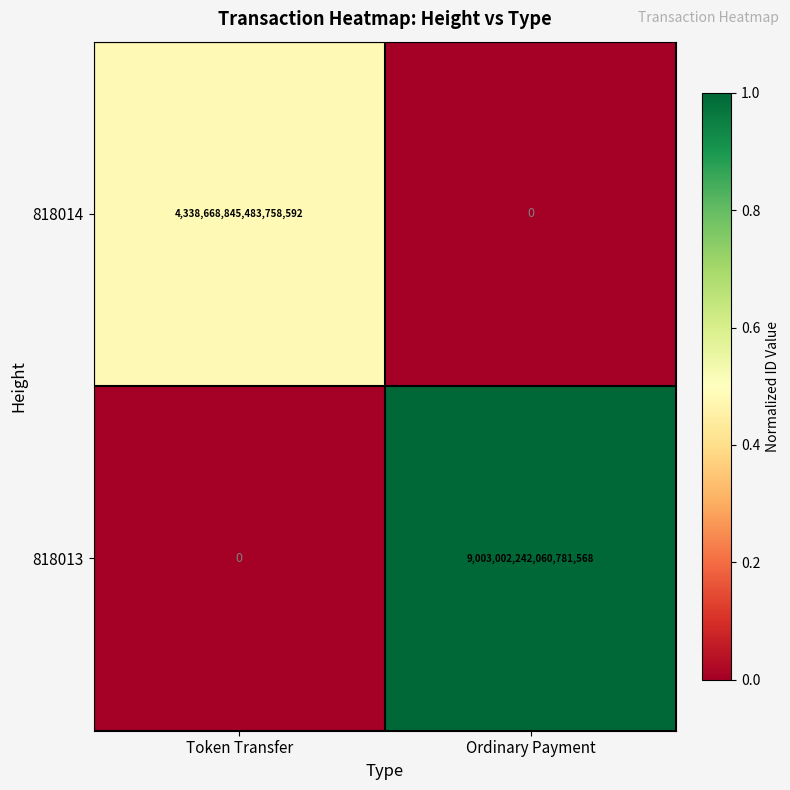

Between Token Transfer and Ordinary Payment, which series saw the biggest shift?

818013